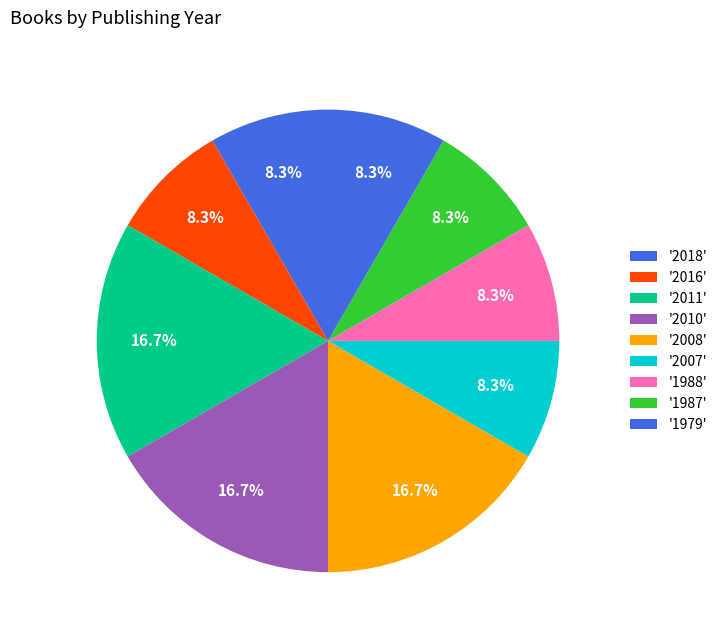

How many segments does this pie chart have?

9